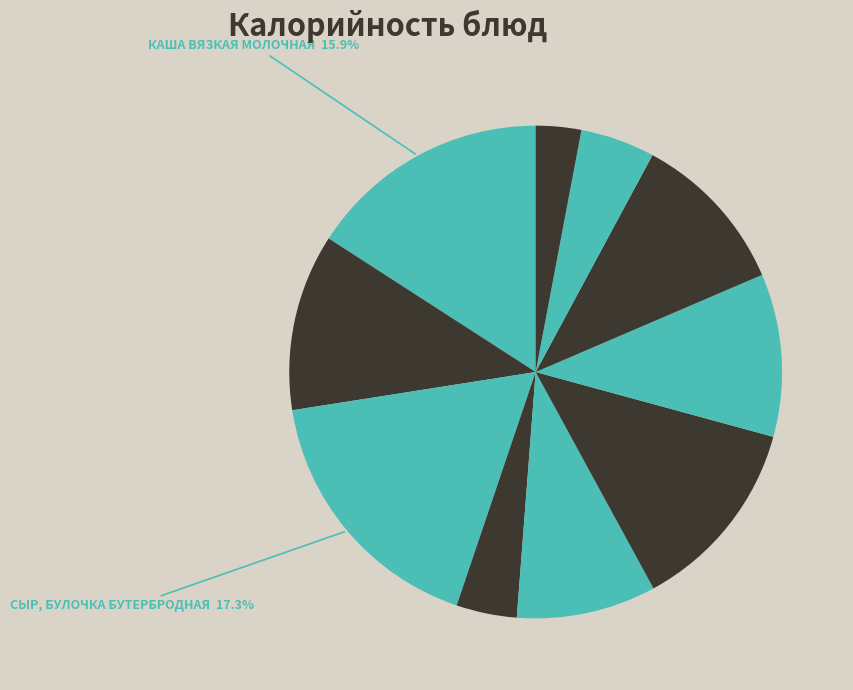

How many segments does this pie chart have?

10